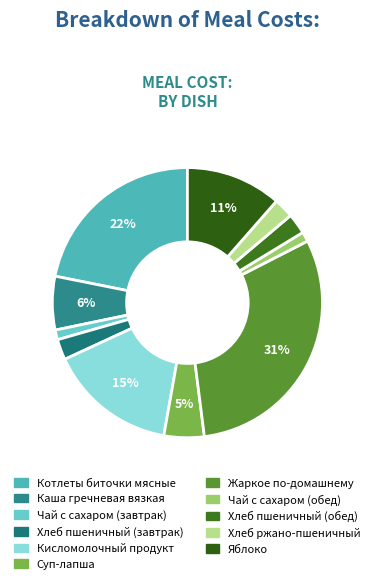

Count the number of slices in the pie.

11